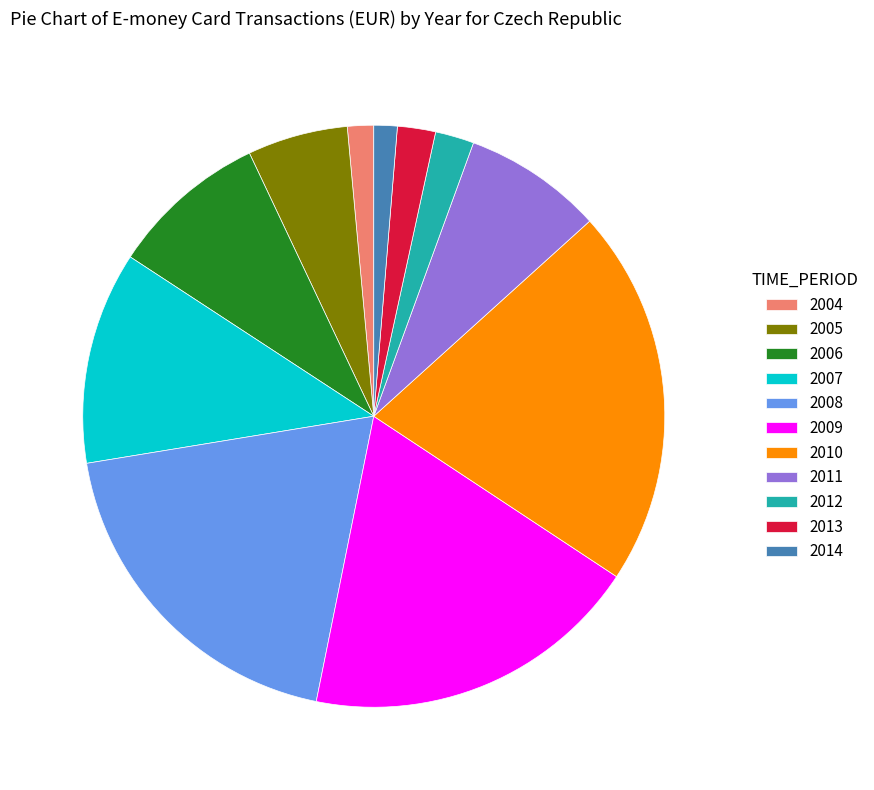

The 2005 slice represents 1% of the pie. True or false?

False